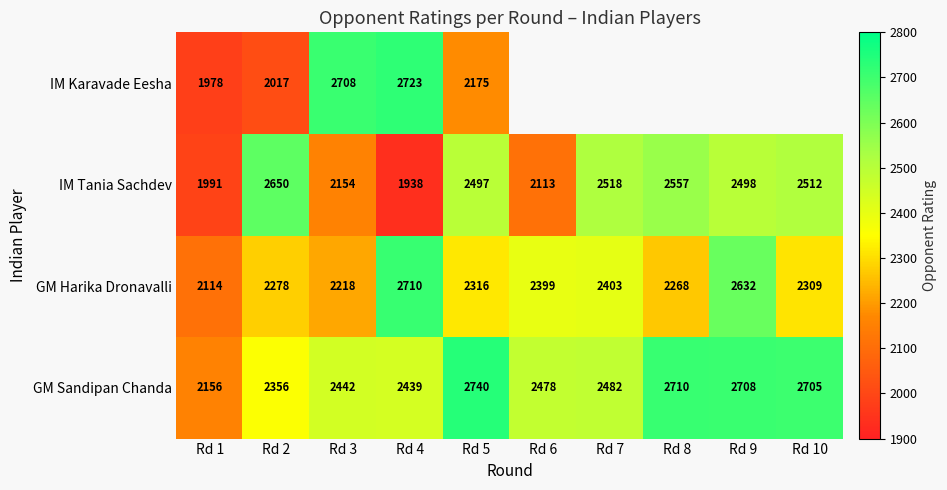

What is the highest value of the IM Tania Sachdev series?

2650